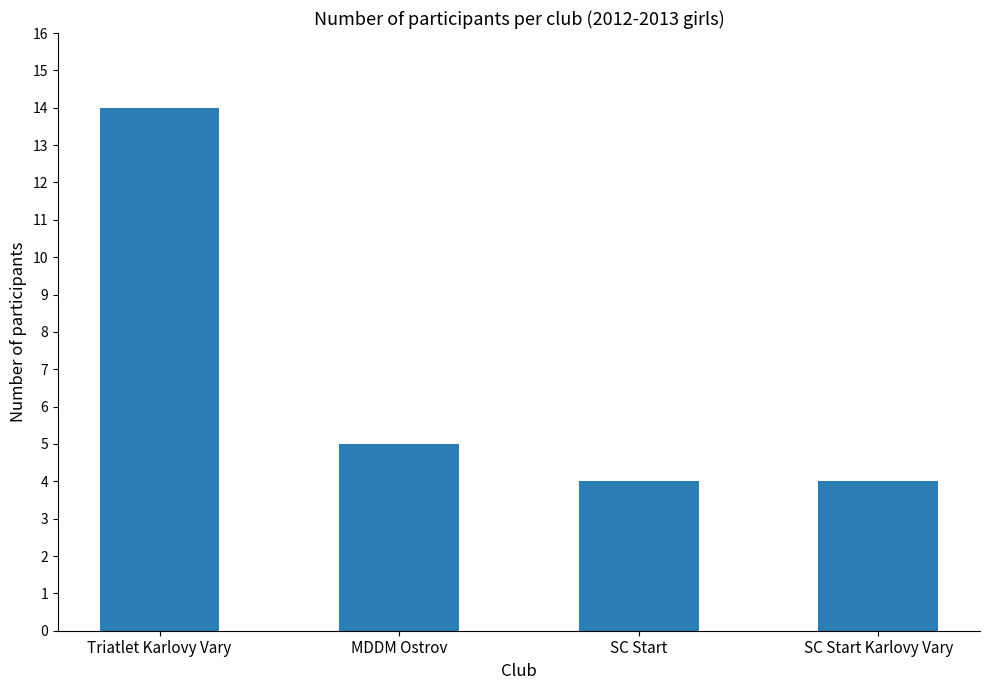

What is the change in value from MDDM Ostrov to SC Start?

-1